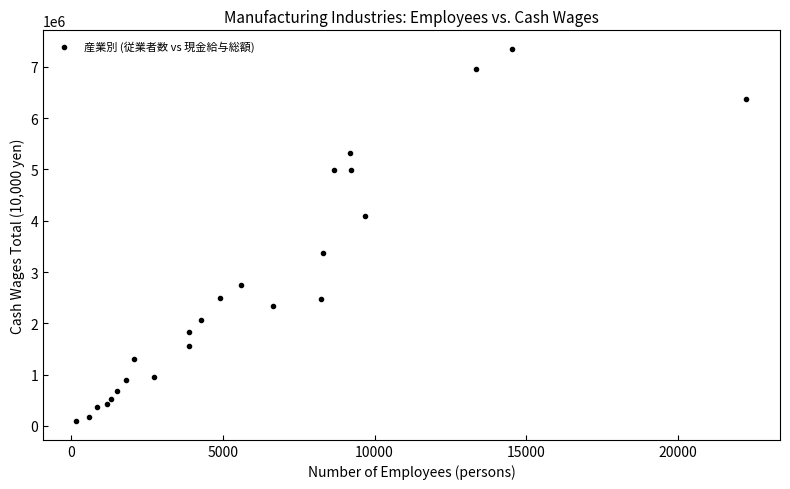

What is the range of X values (max minus min)?

22063